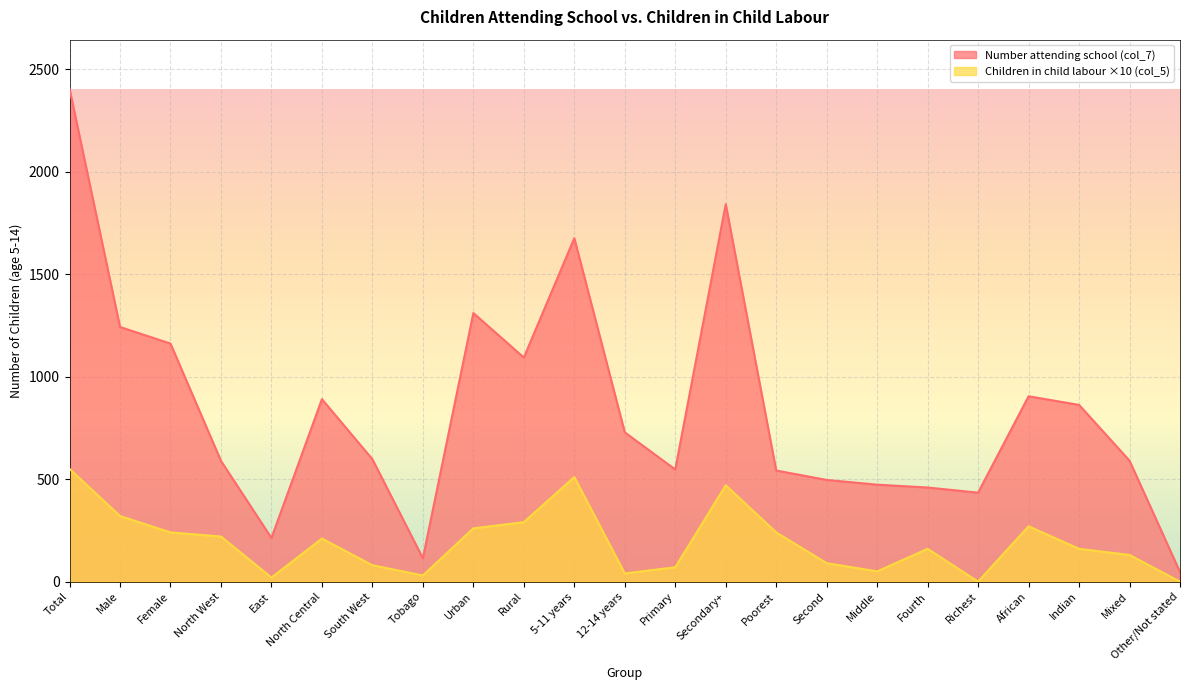

What is the difference between the Children in child labour (col_5) values at African and Urban?

10